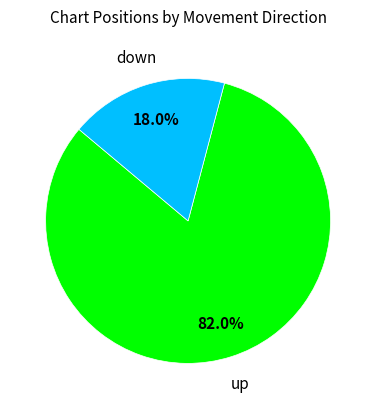

Is there a majority slice in this chart?

Yes